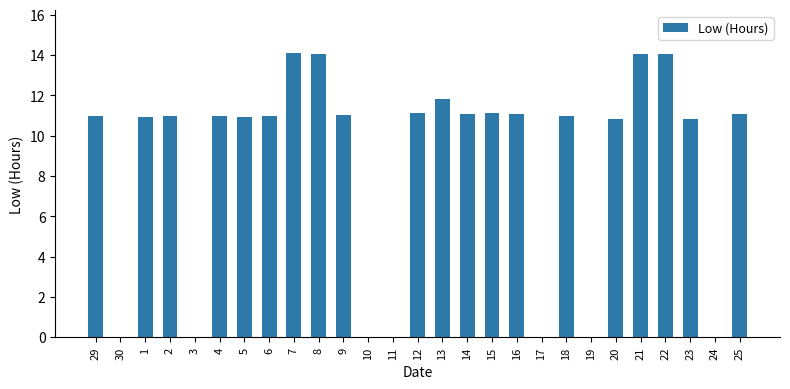

What is the average value?

8.6